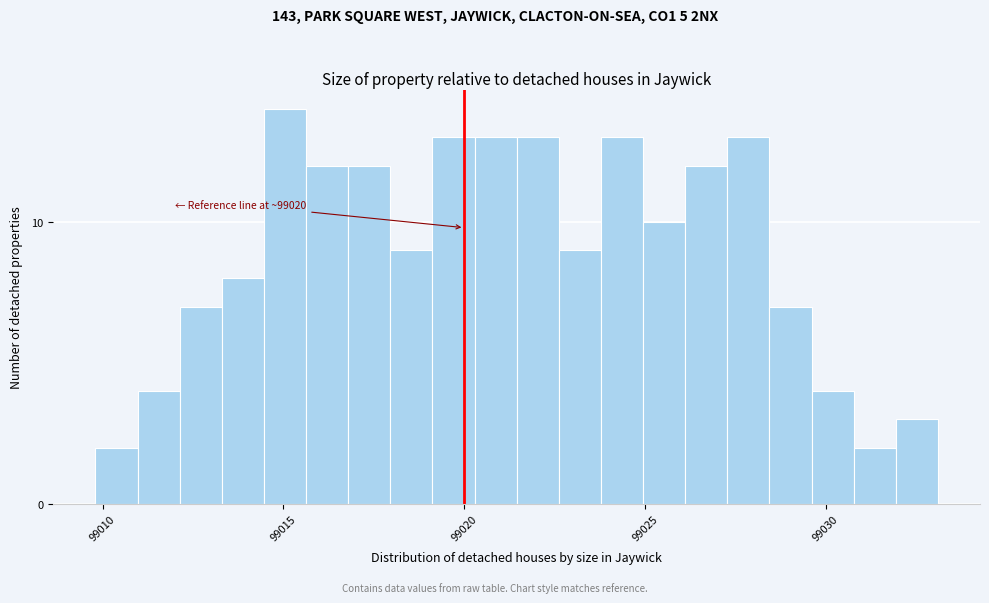

Read against the x-axis, roughly where is the centre of the tallest bar?

99015.0